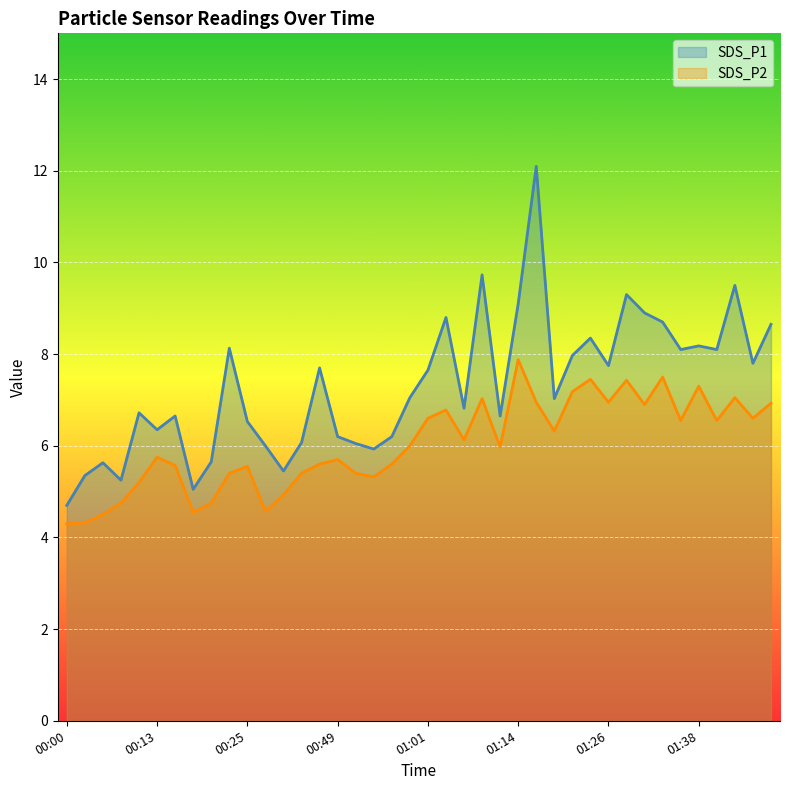

What are all the series names shown in the legend?

SDS_P1, SDS_P2